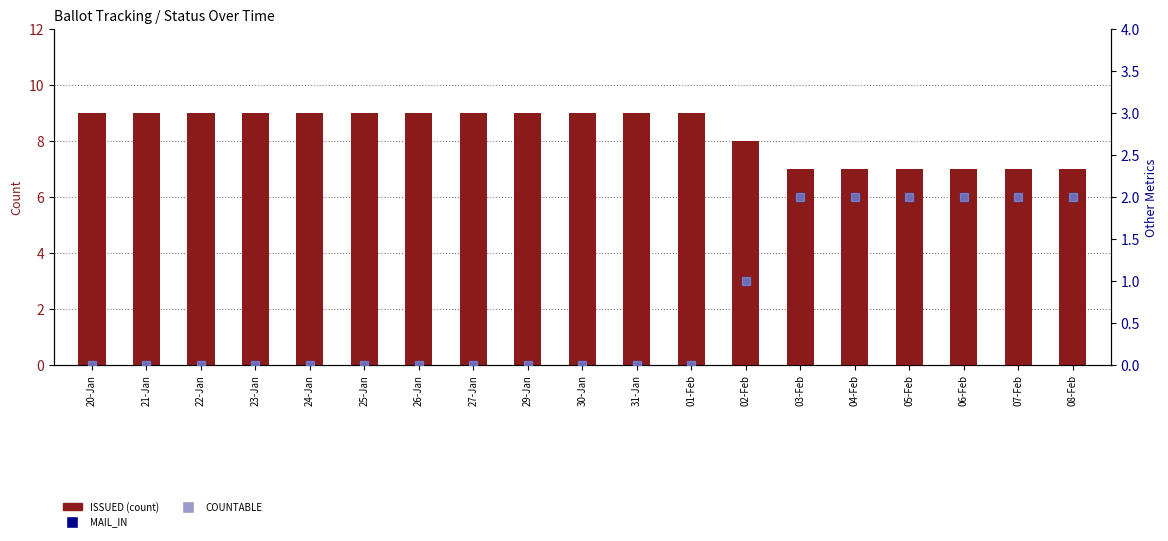

Which series contains the highest Y value?

ISSUED